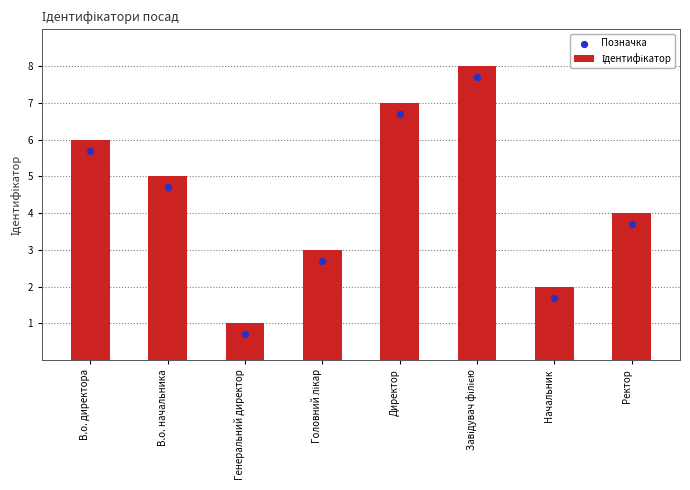

What is the change in value from В.о. директора to Ректор?

-2